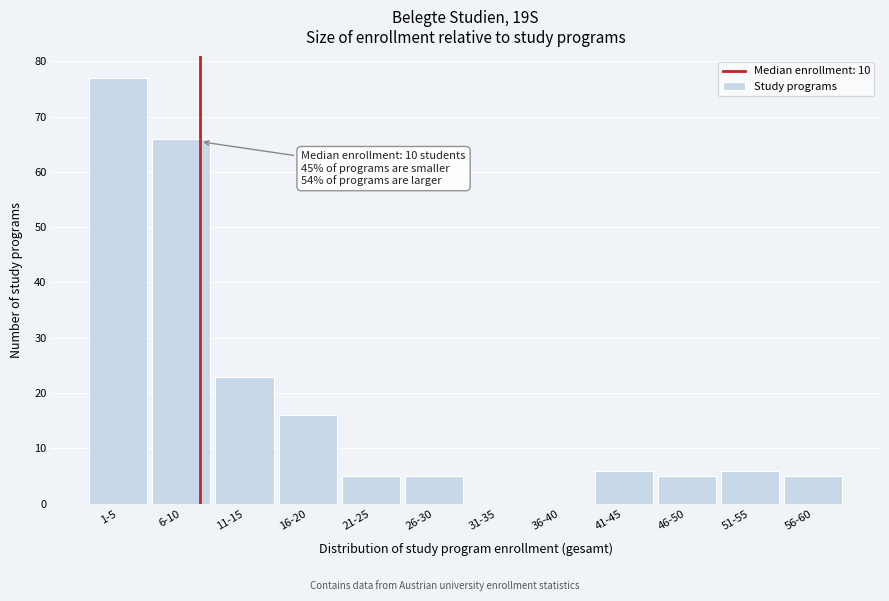

Reading left to right, what are all the values shown in this chart?

1-5=77	6-10=66	11-15=23	16-20=16	21-25=5	26-30=5	31-35=0	36-40=0	41-45=6	46-50=5	51-55=6	56-60=5